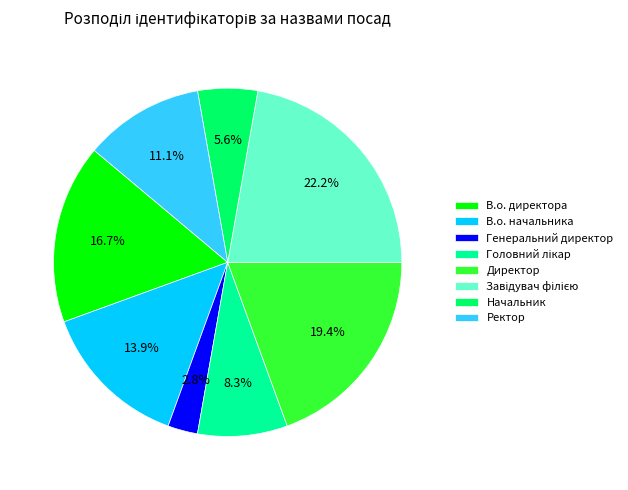

Which slice is the smallest?

Генеральний директор